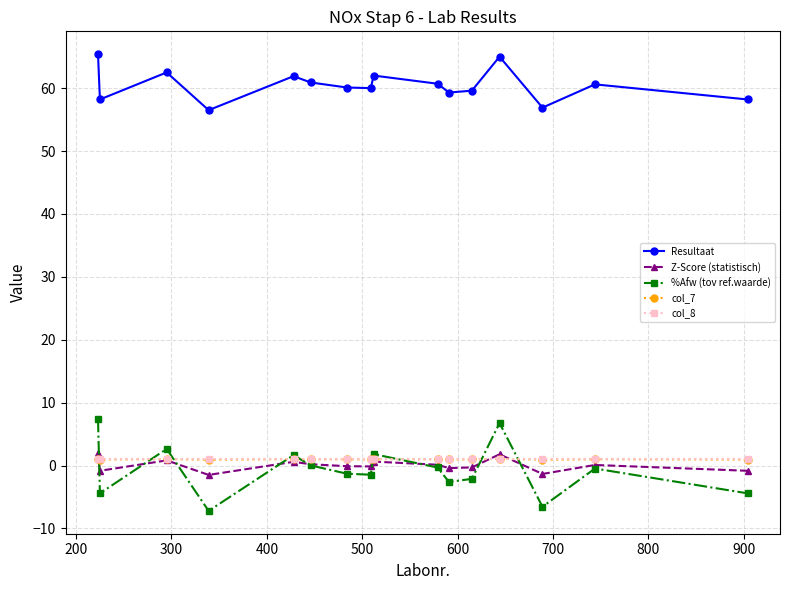

True or false: Resultaat and %Afw (tov ref.waarde) cross at least once.

False